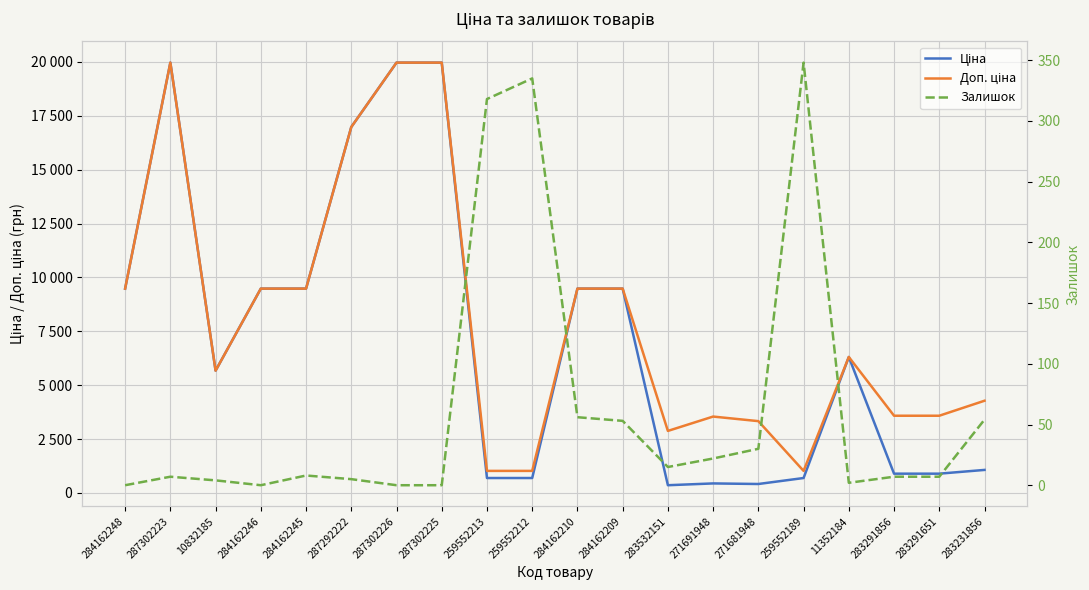

Rank the categories by Ціна value from highest to lowest.

287302223, 287302226, 287302225, 287292222, 284162248, 284162246, 284162245, 284162210, 284162209, 11352184, 10832185, 283231856, 283291856, 283291651, 259552213, 259552212, 259552189, 271691948, 271681948, 283532151